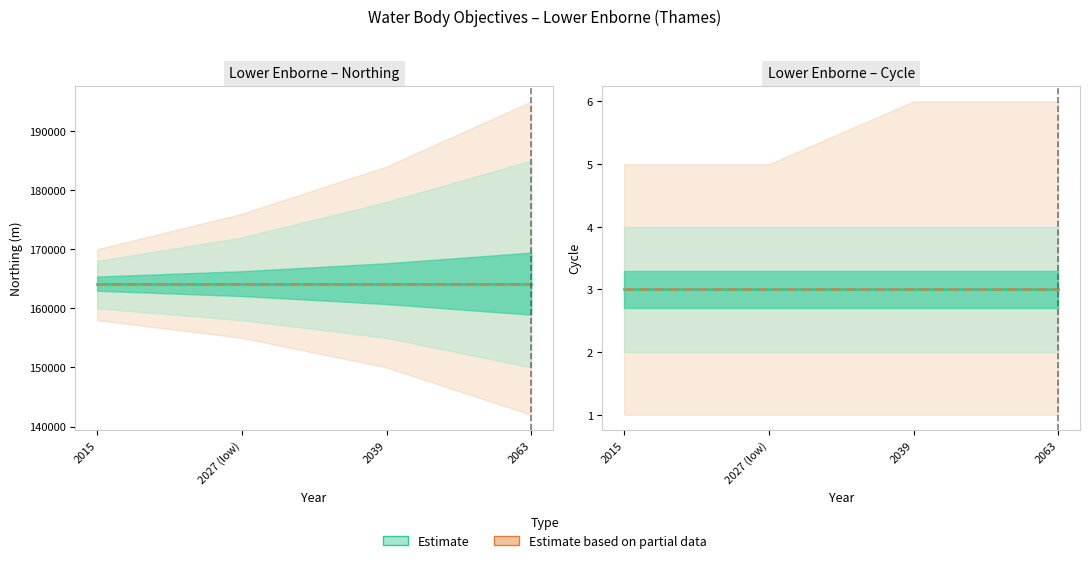

What is the highest value of the Cycle series?

3